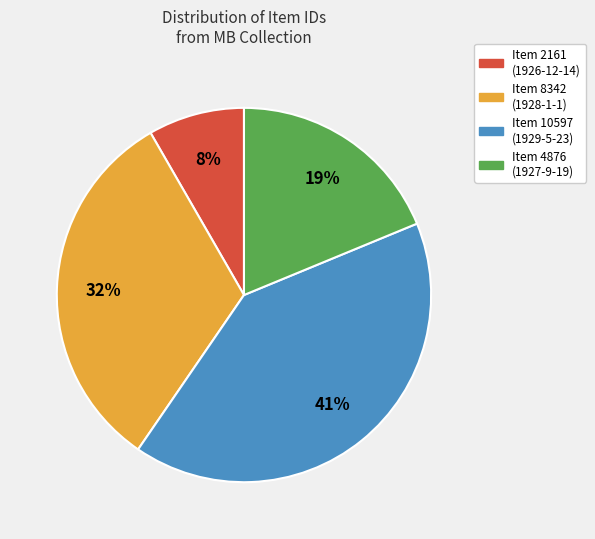

Is the sum of Item 8342 (1928-1-1) and Item 2161 (1926-12-14) greater than half?

No